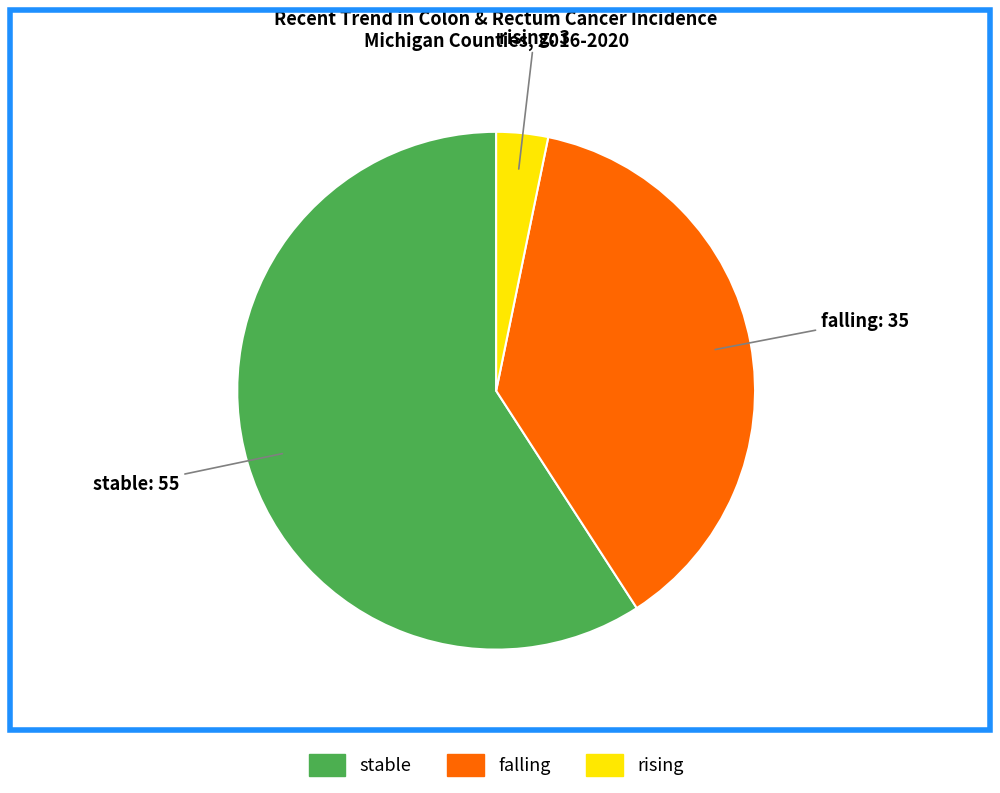

Is there any slice that represents more than half of the pie?

Yes